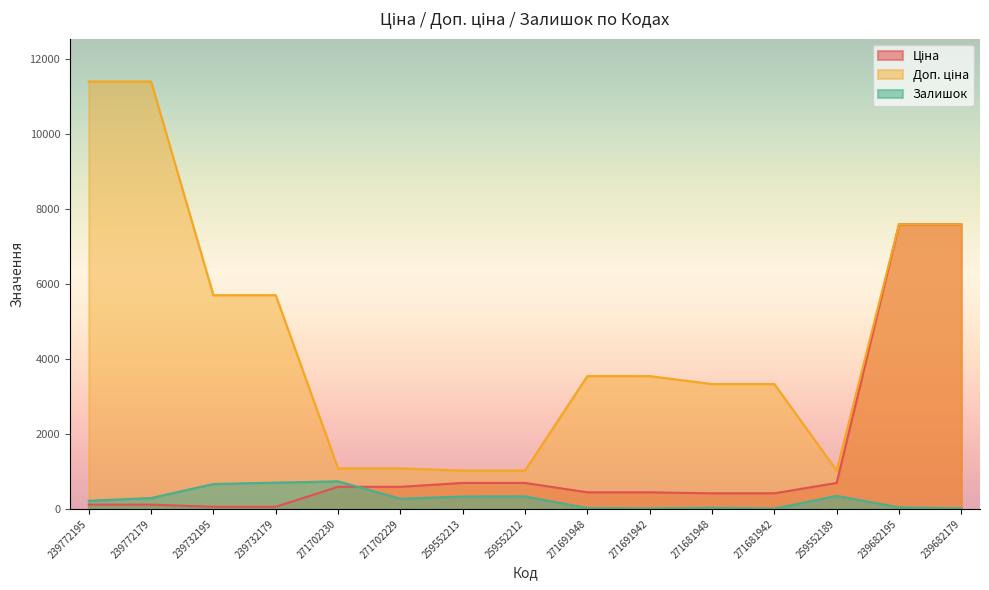

At 259552212, list the series in order from largest to smallest.

Доп. ціна, Ціна, Залишок